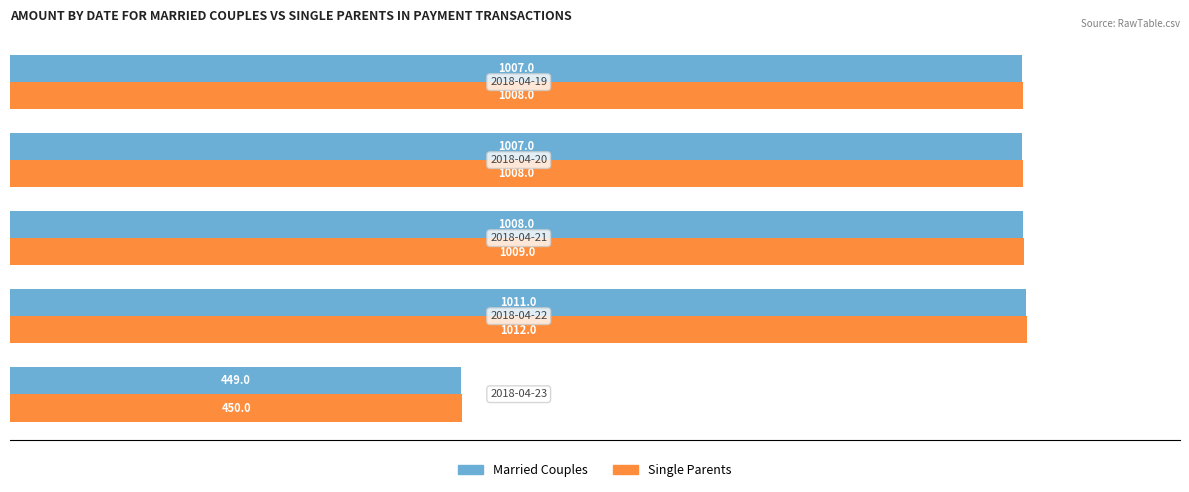

List the series in order of their overall mean, highest first.

Single Parents, Married Couples